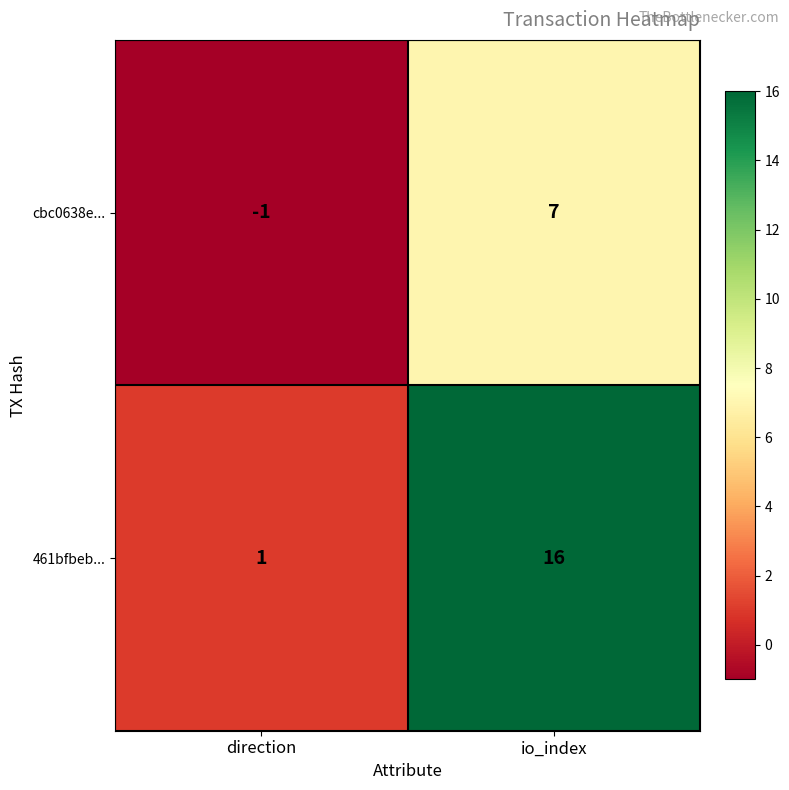

Which series has the largest total across all categories?

461bfbeb...